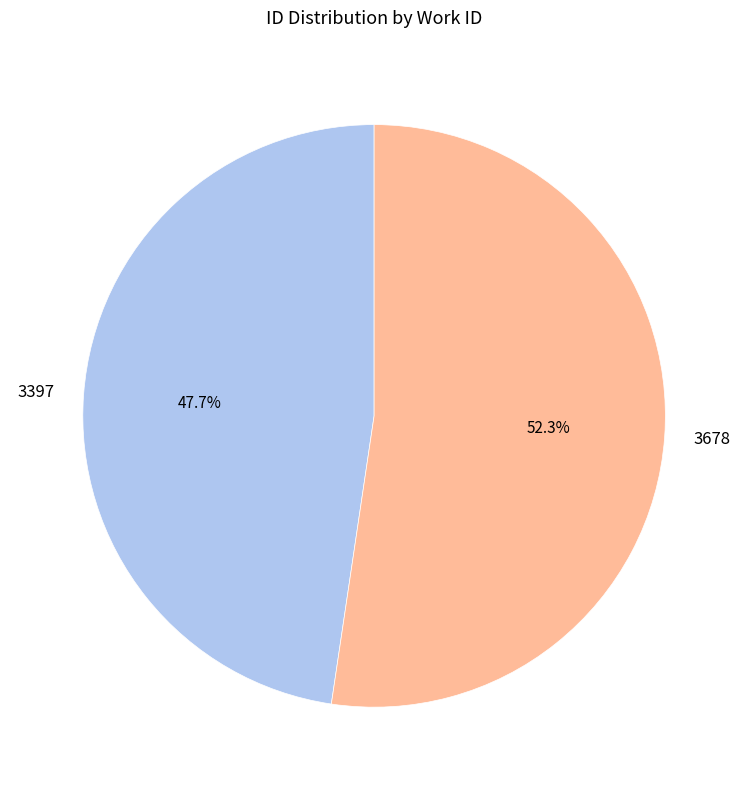

How many segments does this pie chart have?

2